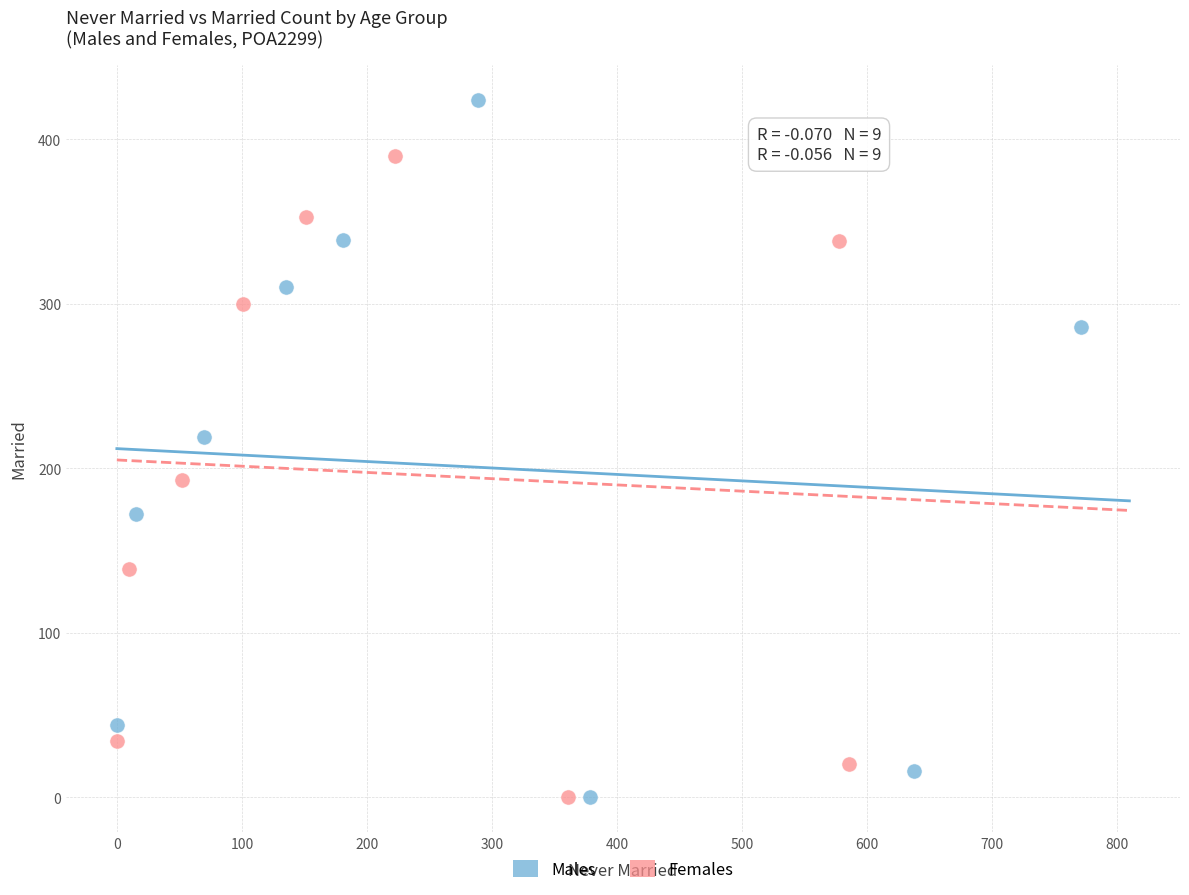

Which series contains the highest Y value?

Males